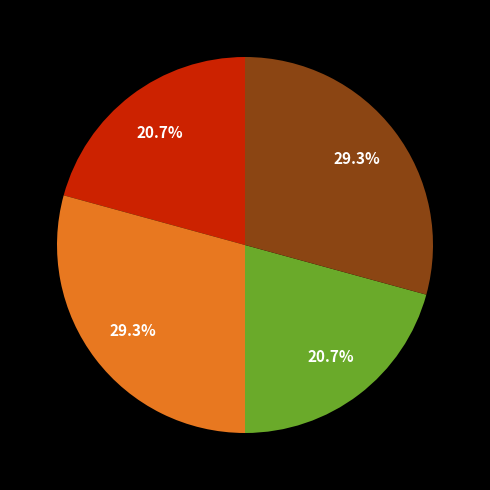

Is there a majority slice in this chart?

No